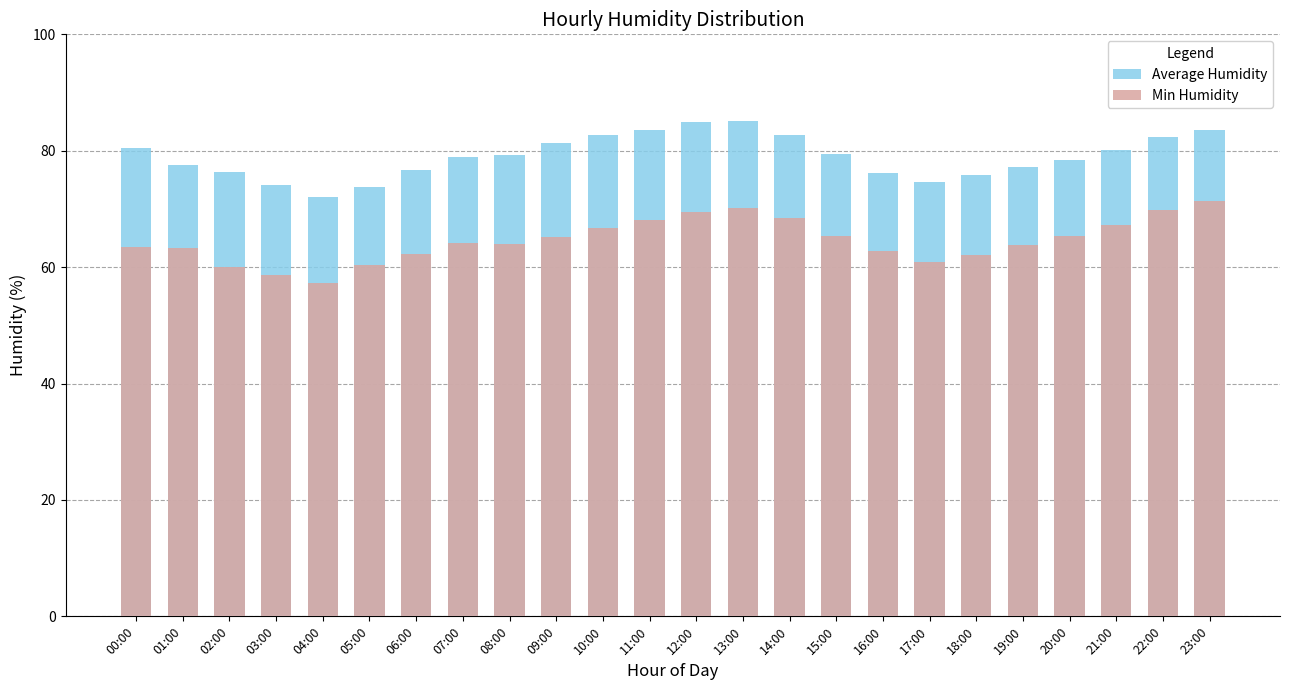

How many bars are there in each group?

2